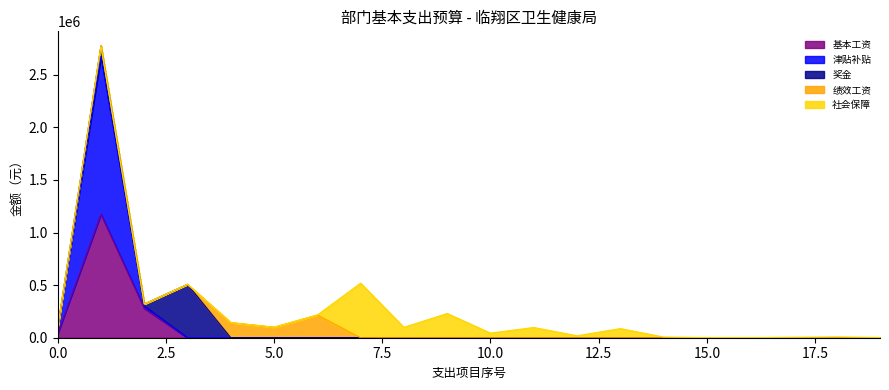

How many positive values does the 津贴补贴 series have?

3